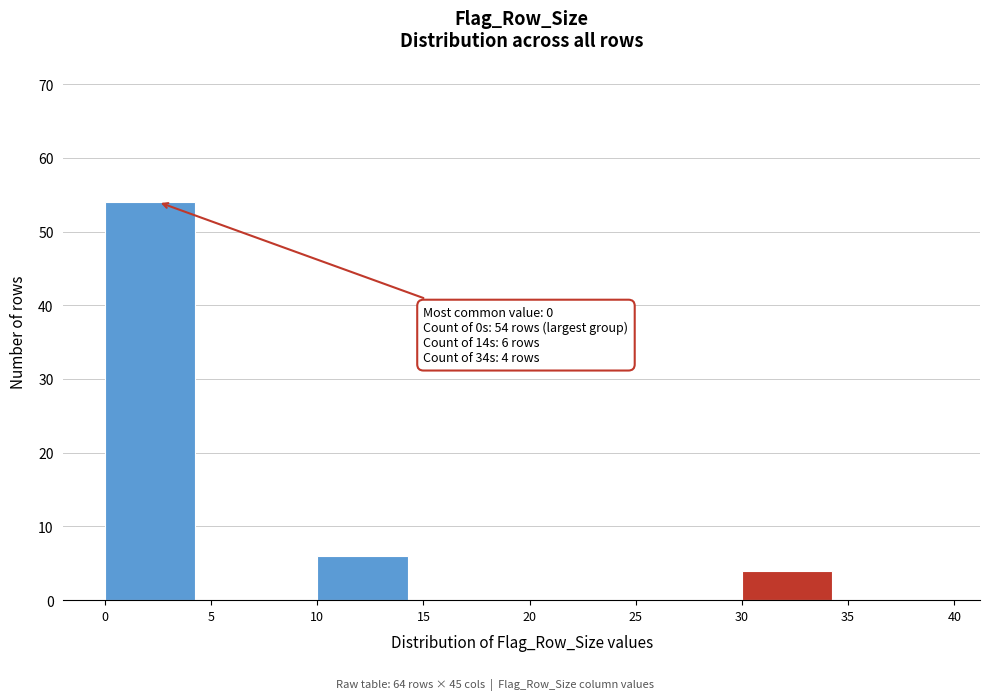

Over which range of the x-axis is the bar tallest?

0 to 5